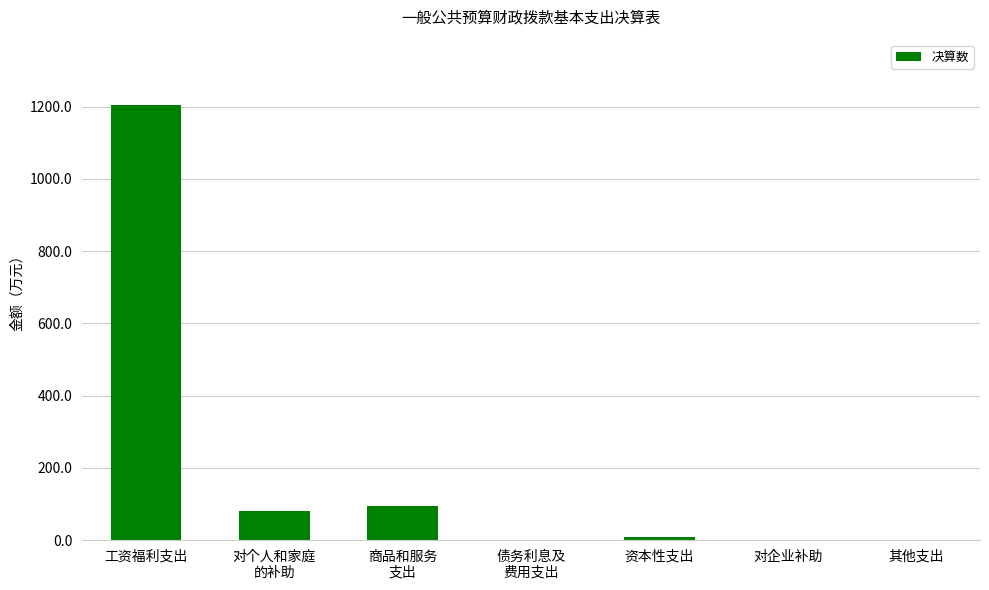

What is the sum of all values?

1387.2